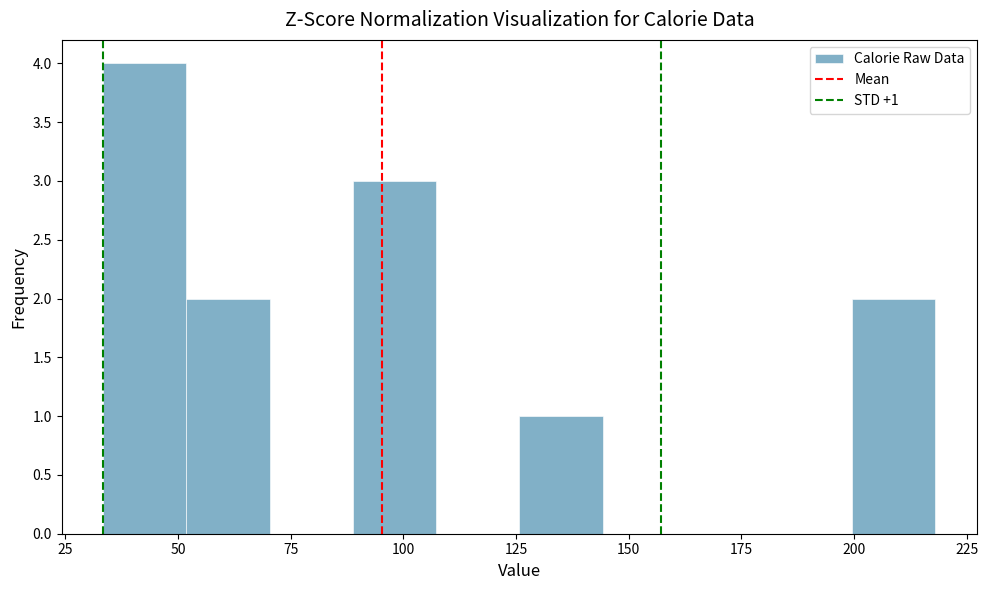

Around what value on the x-axis is the tallest bar? Give the approximate position of its centre, as read against the axis.

45